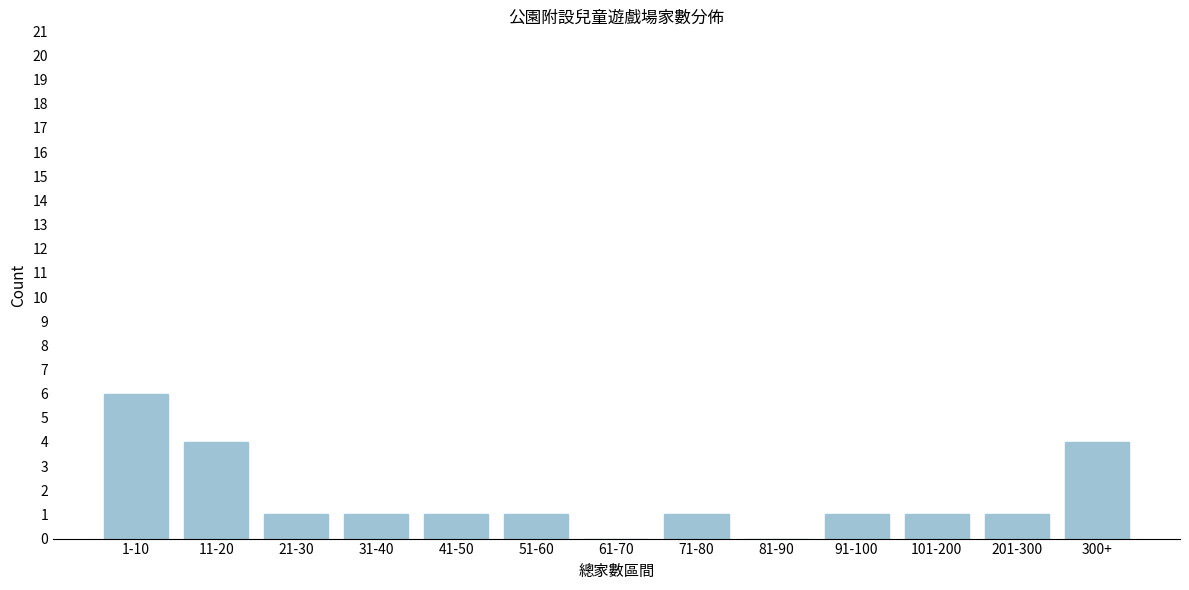

Reading left to right, list all the values displayed in this chart.

1-10=6	11-20=4	21-30=1	31-40=1	41-50=1	51-60=1	61-70=0	71-80=1	81-90=0	91-100=1	101-200=1	201-300=1	300+=4